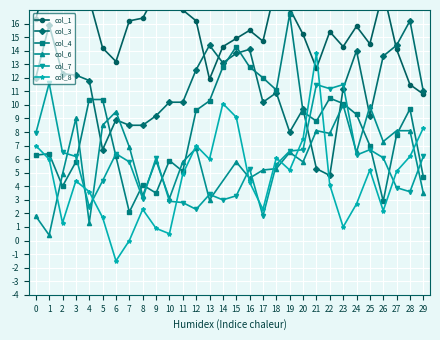

How many interior local valleys does the col_1 series have?

7